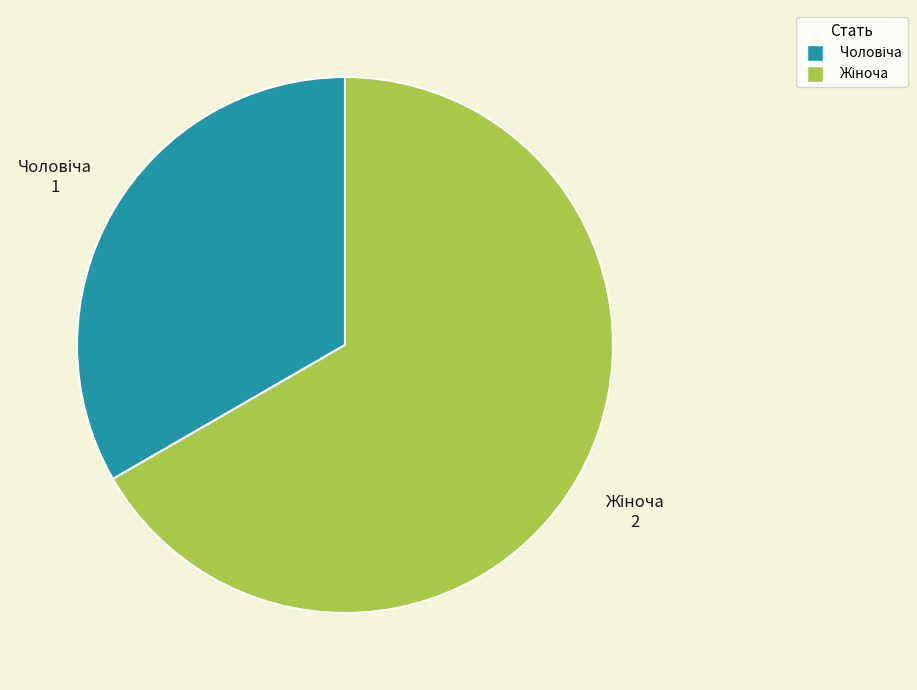

Is there a majority slice in this chart?

Yes